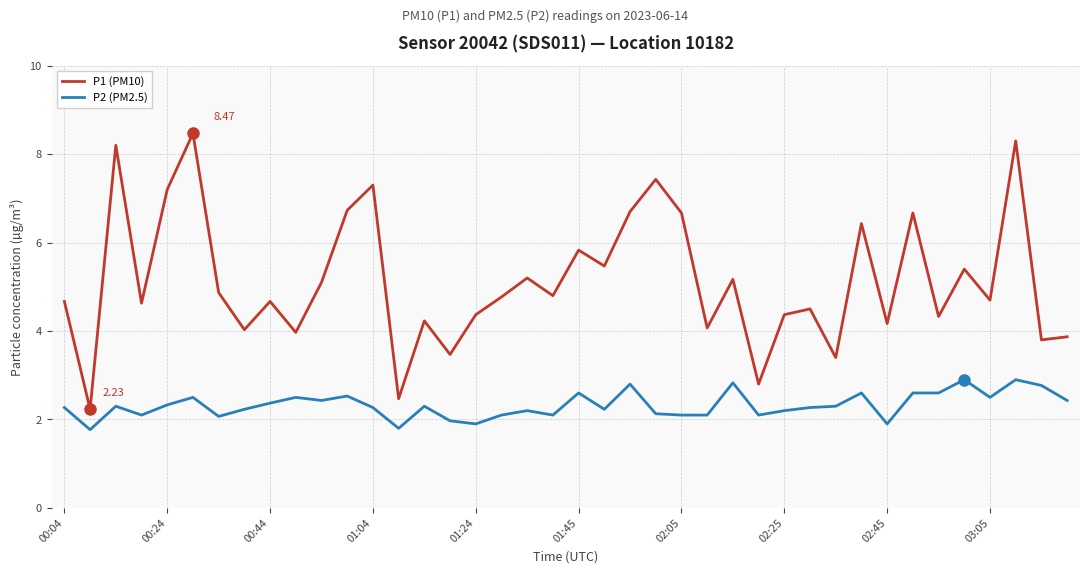

Reading left to right, extract all data points from this chart.

P1 (PM10): 4.7	2.2	8.2	4.6	7.2	8.5	4.9	4.0	4.7	4.0	5.1	6.7	7.3	2.5	4.2	3.5	4.4	4.8	5.2	4.8	5.8	5.5	6.7	7.4	6.7	4.1	5.2	2.8	4.4	4.5	3.4	6.4	4.2	6.7	4.3	5.4	4.7	8.3	3.8	3.9
P2 (PM2.5): 2.3	1.8	2.3	2.1	2.3	2.5	2.1	2.2	2.4	2.5	2.4	2.5	2.3	1.8	2.3	2.0	1.9	2.1	2.2	2.1	2.6	2.2	2.8	2.1	2.1	2.1	2.8	2.1	2.2	2.3	2.3	2.6	1.9	2.6	2.6	2.9	2.5	2.9	2.8	2.4